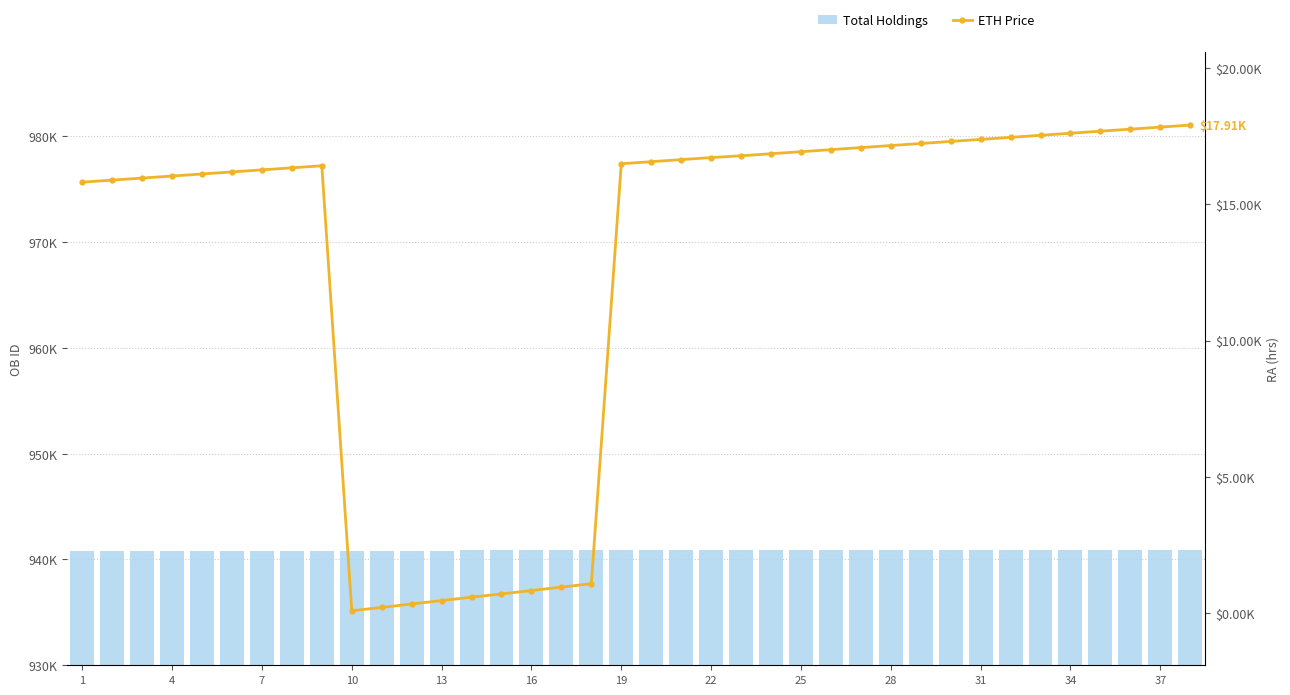

How many groups of bars are there?

38